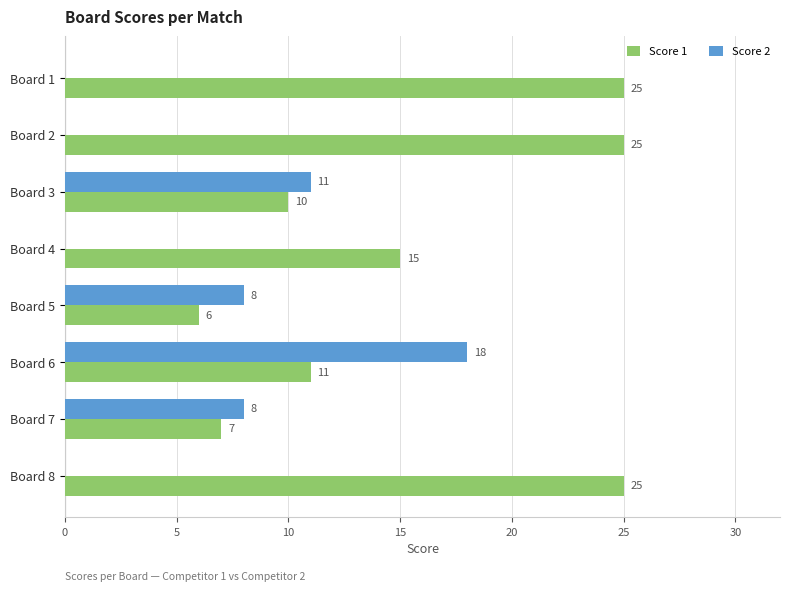

Is it true that Score 1 equals 7 at Board 7?

True